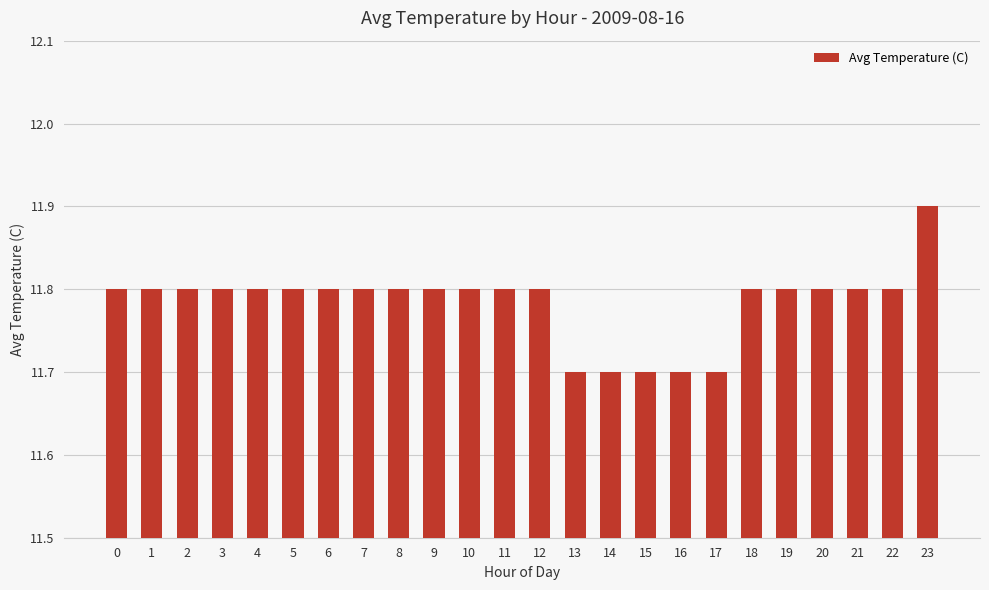

What is the difference between the values at 9 and 23?

0.1